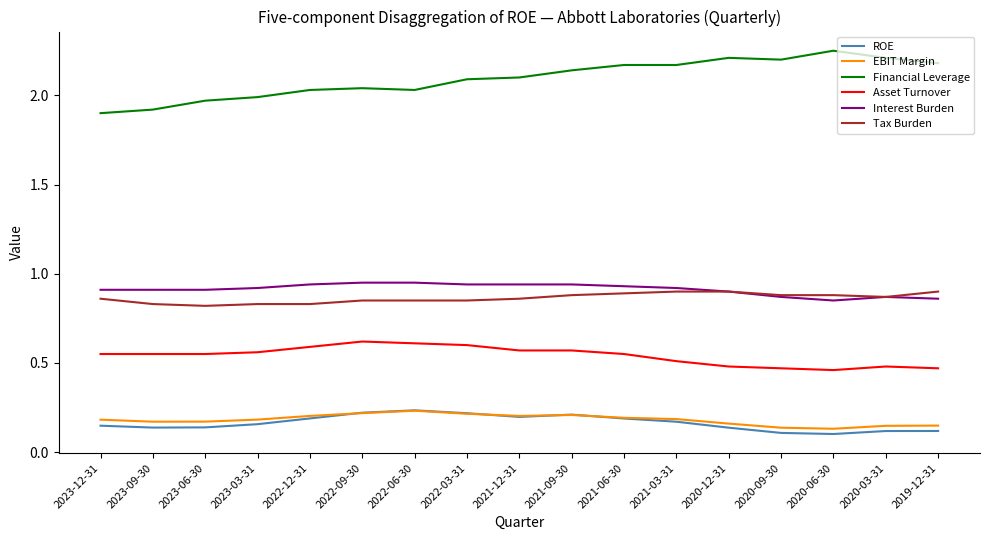

True or false: EBIT Margin has a value of 0.3 at 2021-12-31.

False